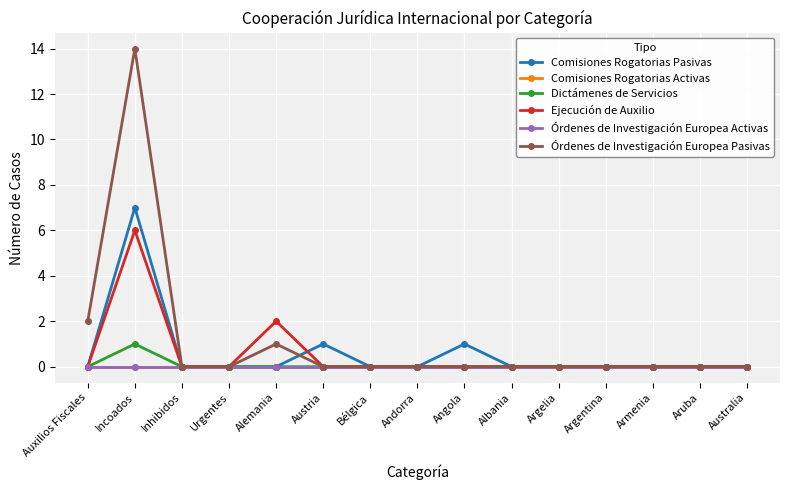

What value does the Órdenes de Investigación Europea Pasivas series have at Incoados, to the nearest 5?

15